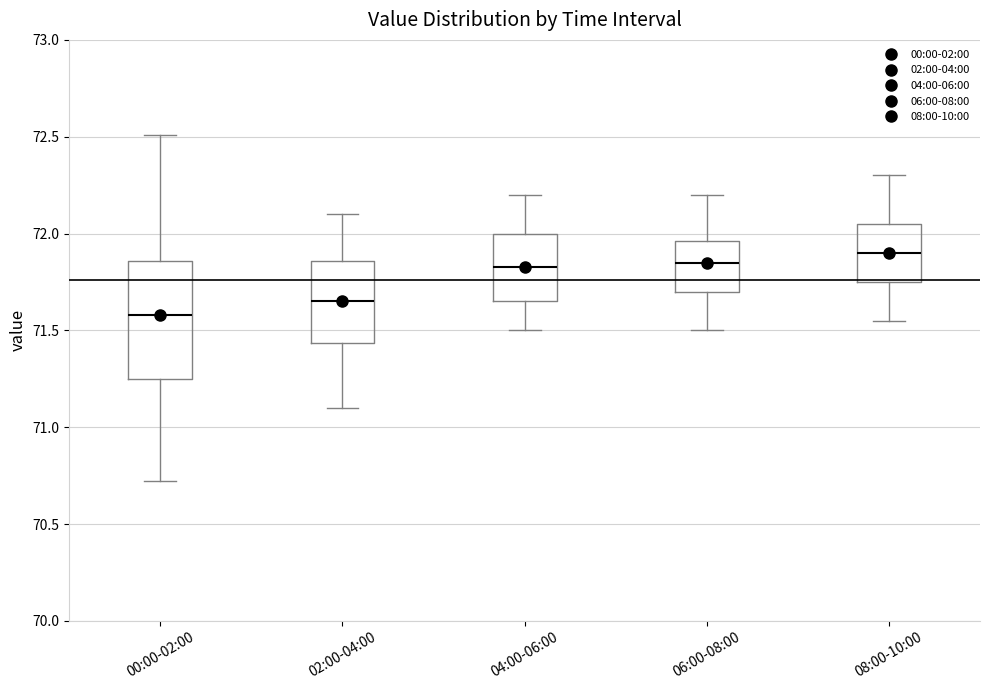

Reading left to right, transcribe this box plot: for each box, give where its median line is, the range the box spans, and where its two whiskers end, as read against the y-axis. The values are not printed on the chart, so give them approximately, as read against the axis.

00:00-02:00: median 71.60, box 71.25 to 71.85, whiskers 70.70 to 72.50
02:00-04:00: median 71.65, box 71.45 to 71.85, whiskers 71.10 to 72.10
04:00-06:00: median 71.85, box 71.65 to 72.00, whiskers 71.50 to 72.20
06:00-08:00: median 71.85, box 71.70 to 71.95, whiskers 71.50 to 72.20
08:00-10:00: median 71.90, box 71.75 to 72.05, whiskers 71.55 to 72.30